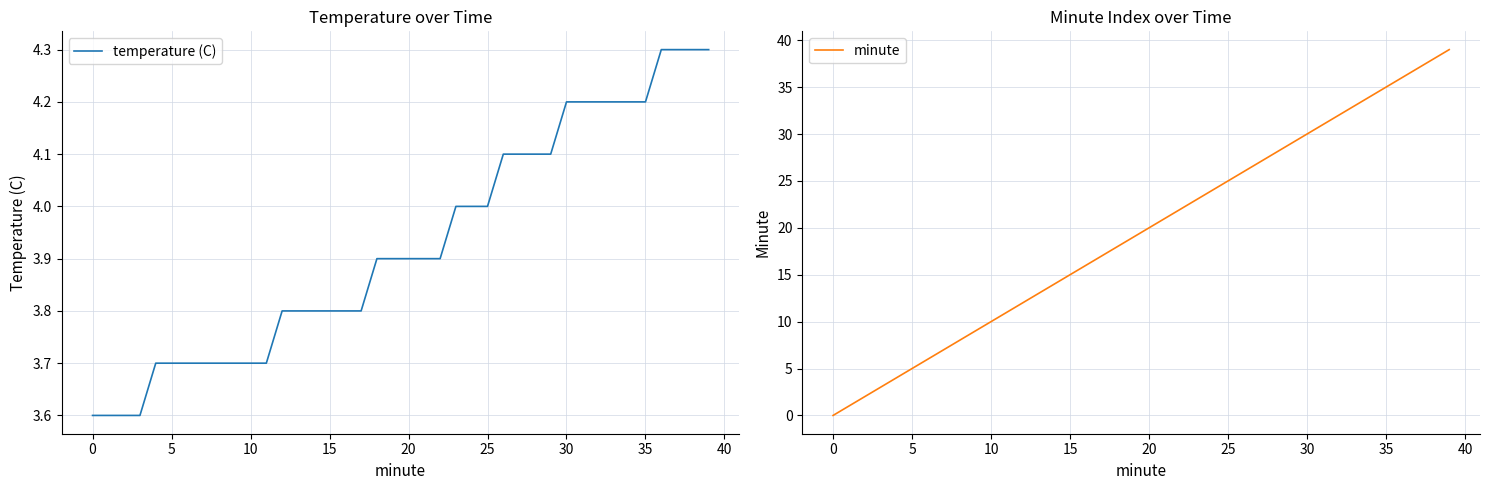

True or false: temperature (C) has more than 1 interior local peaks.

False